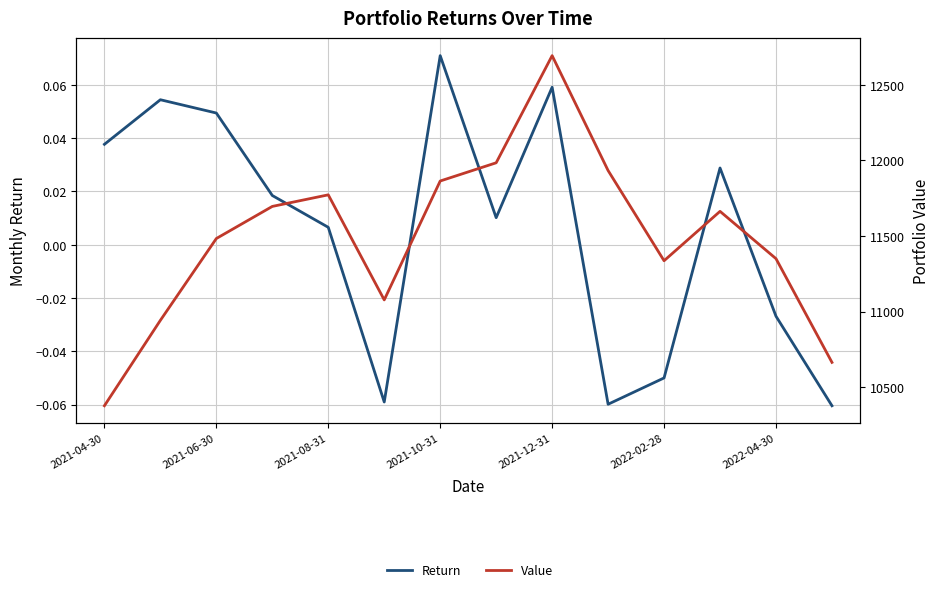

Between 2021-04-30 and 2021-08-31, which series saw the biggest shift?

Value